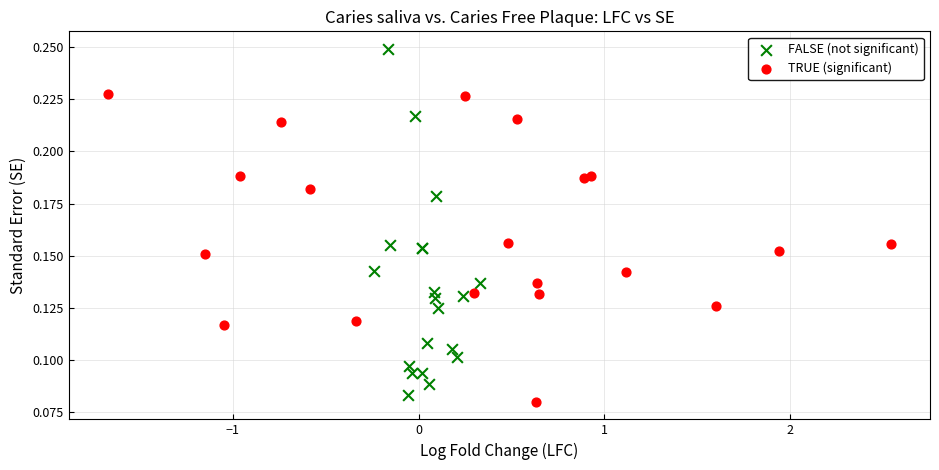

Which series has the largest Y range (max minus min)?

FALSE (not significant)